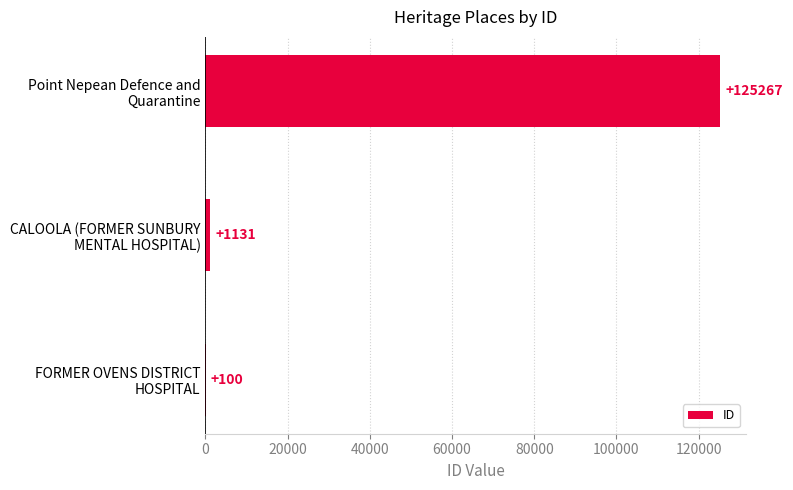

What is the sum of all values?

126498